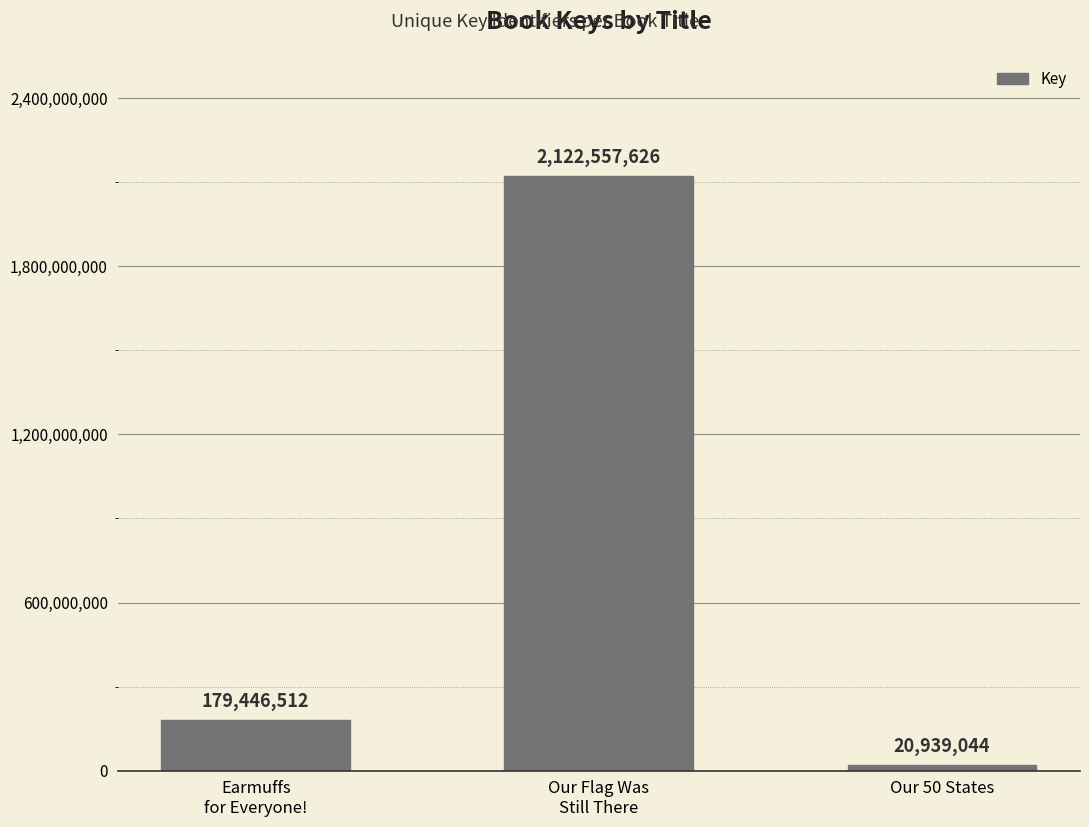

Where is the data nearest to the value 1071748335?

Earmuffs
for Everyone!